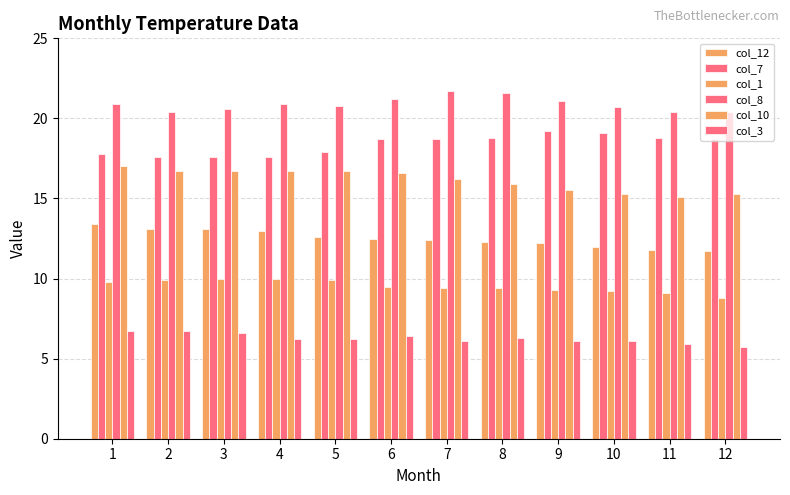

What is the approximate value of col_3 at 8?

6.3